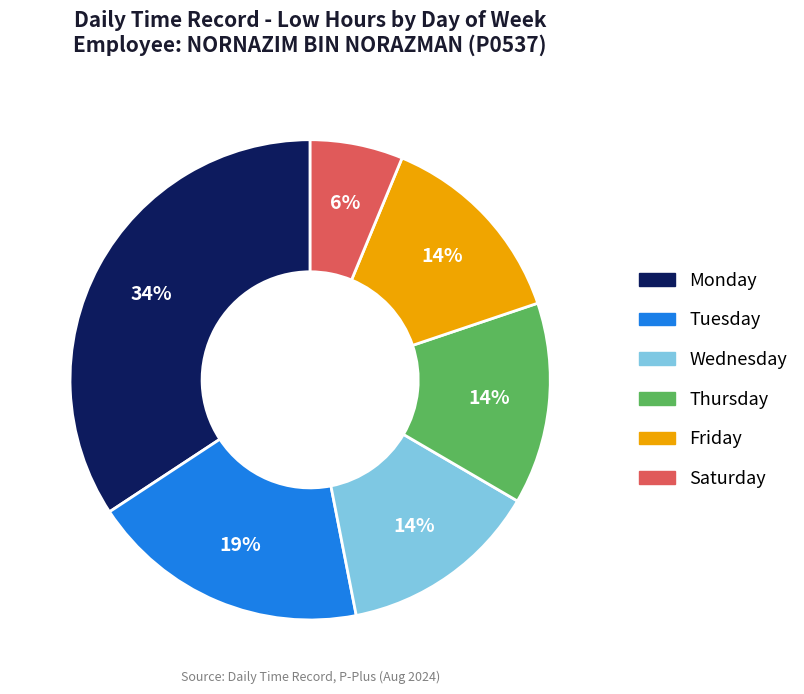

Is there any slice that represents more than half of the pie?

No